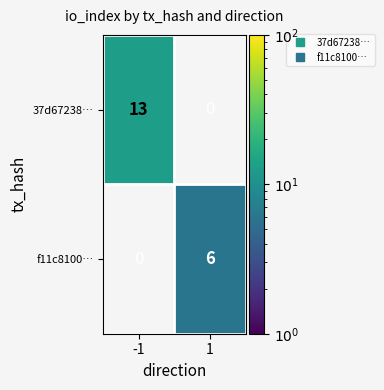

List the series in order of their overall mean, lowest first.

f11c8100…, 37d67238…